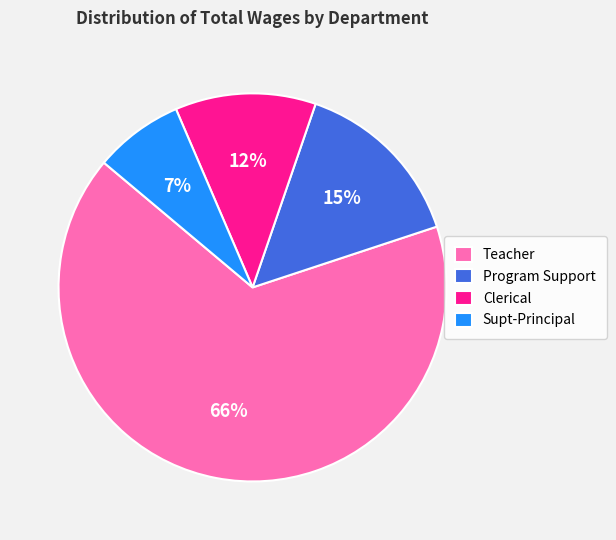

True or false: Supt-Principal accounts for 7% of the total.

True